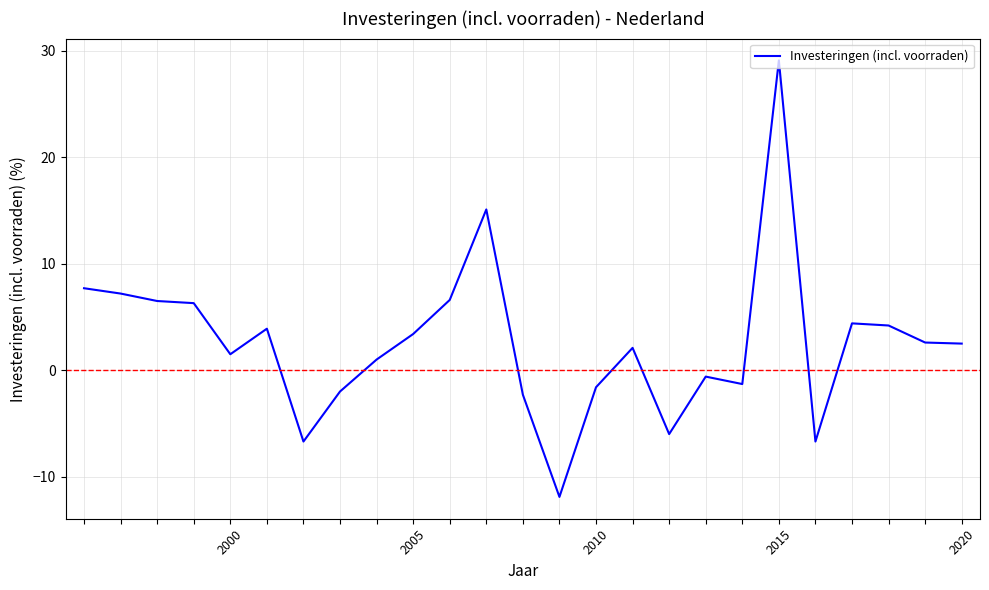

What is the minimum value shown in the chart?

-11.9